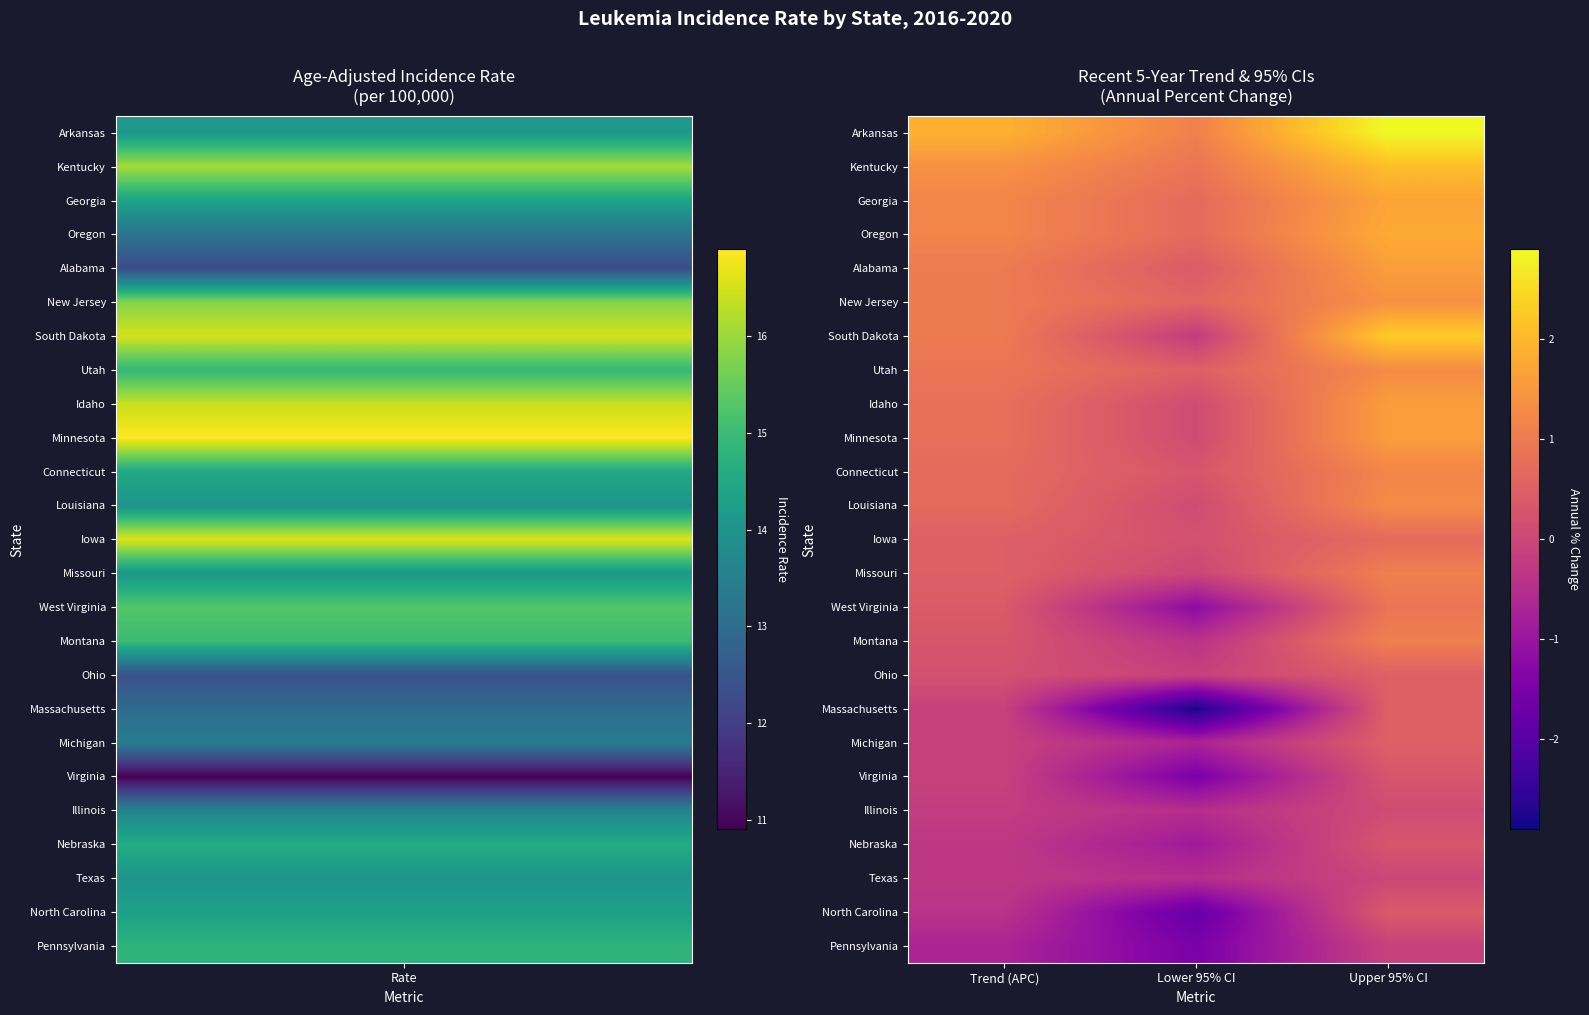

What is the greatest value displayed?

2.9